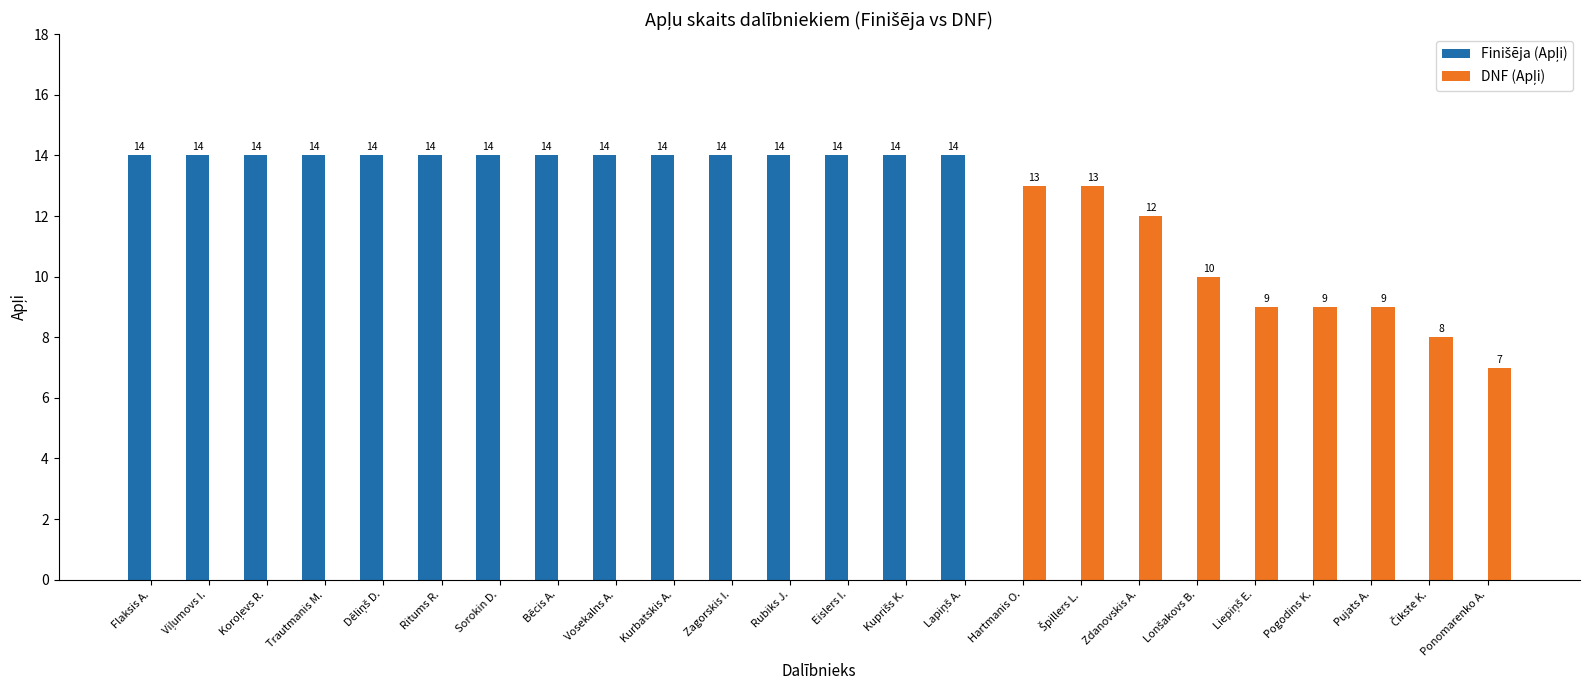

How many groups of bars are there?

24